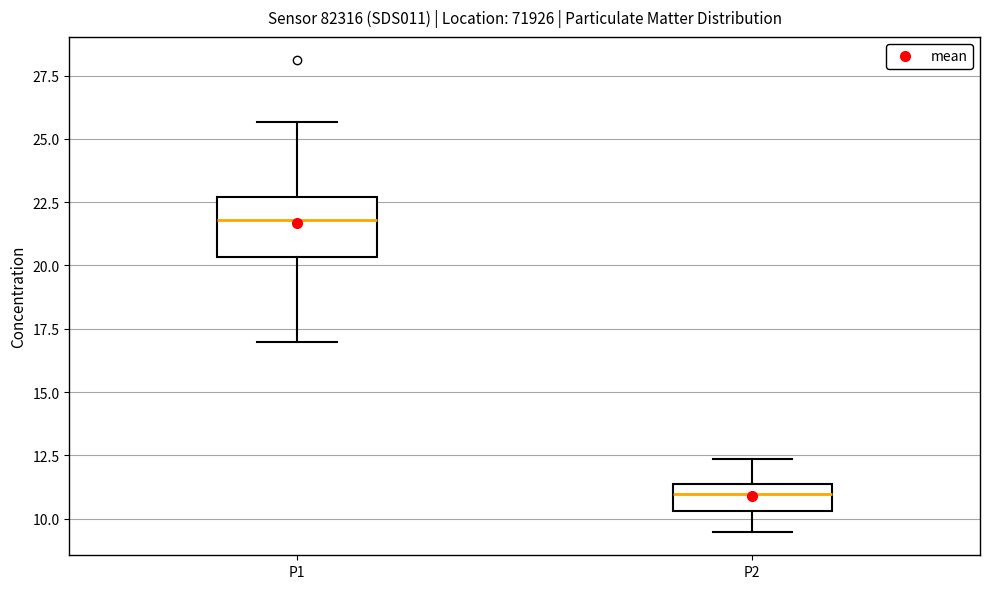

Which box is the tallest, from its lower edge to its upper edge?

P1